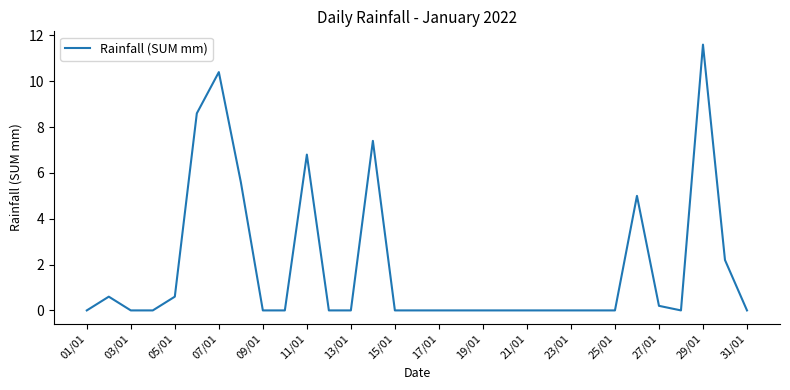

What is the difference between the maximum and minimum values?

11.6